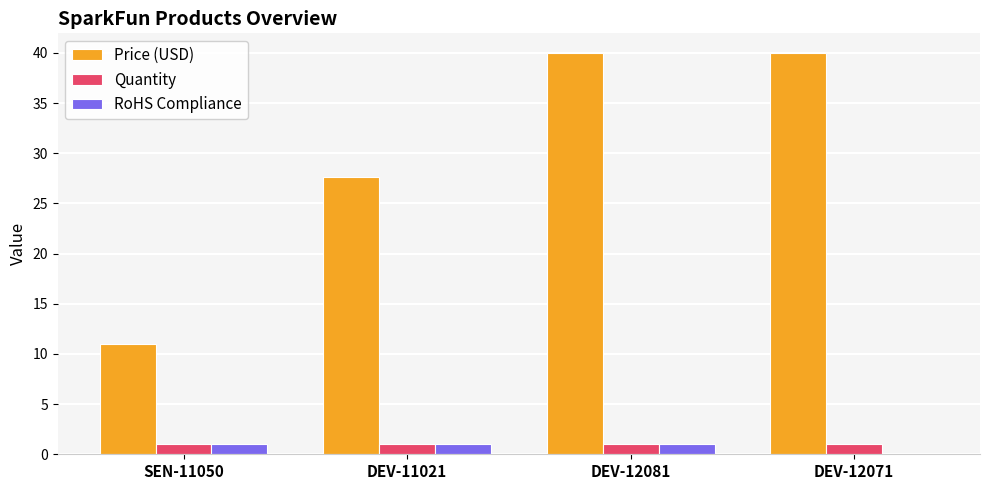

How many groups of bars are there?

4